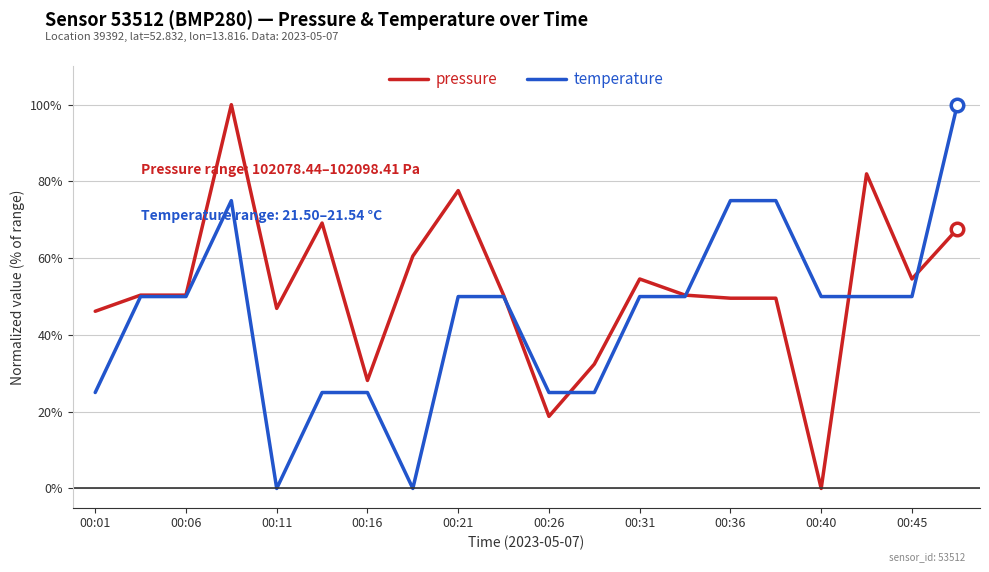

Which series has the largest total across all categories?

pressure